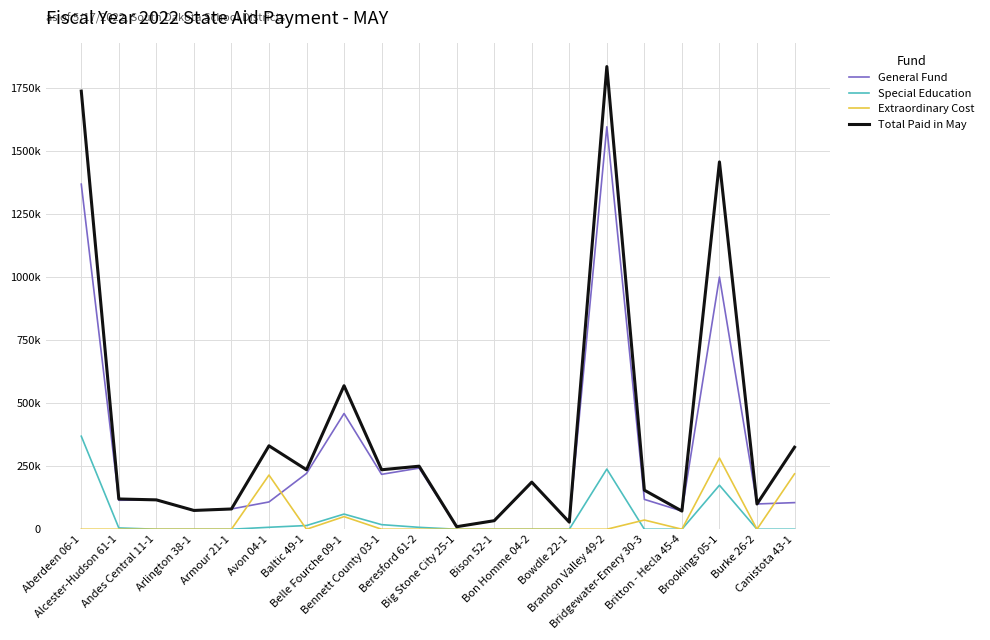

Between Bennett County 03-1 and Big Stone City 25-1, which is larger?

Bennett County 03-1